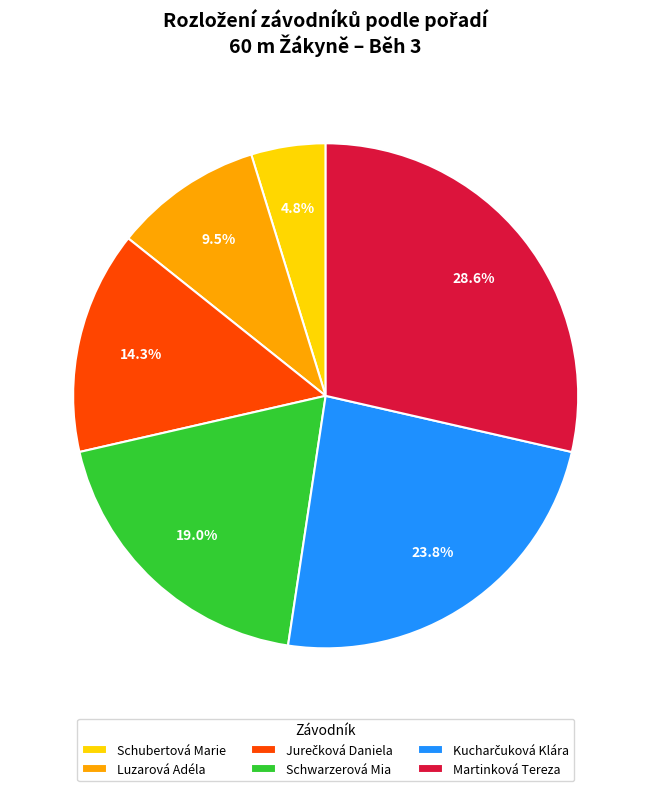

Is there a majority slice in this chart?

No